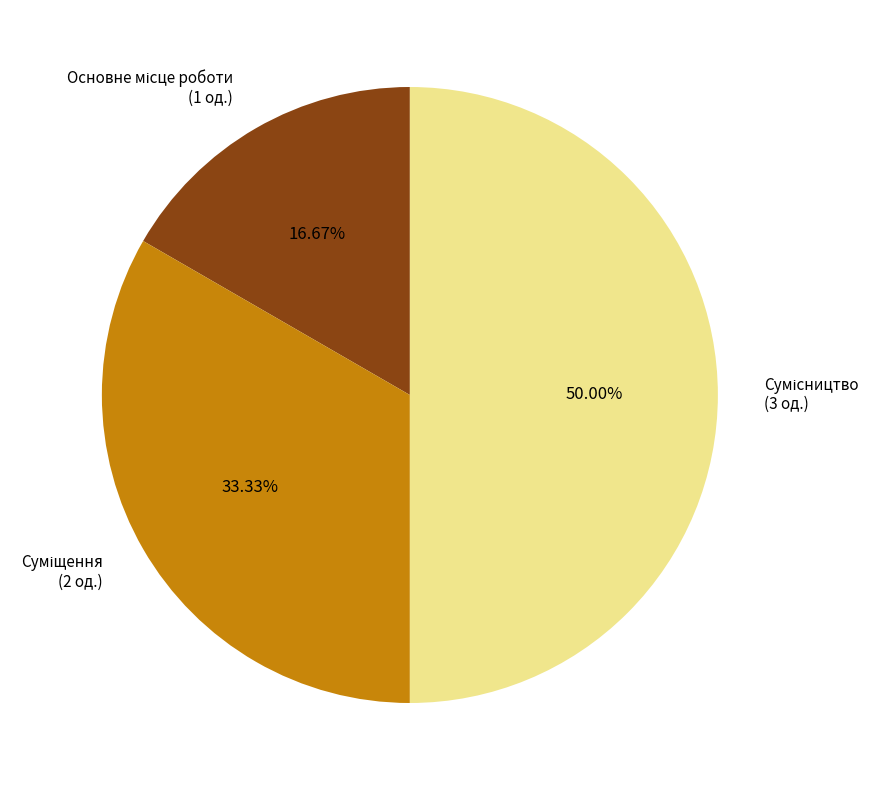

To the nearest percent, what percentage of the pie is Сумісництво?

50%